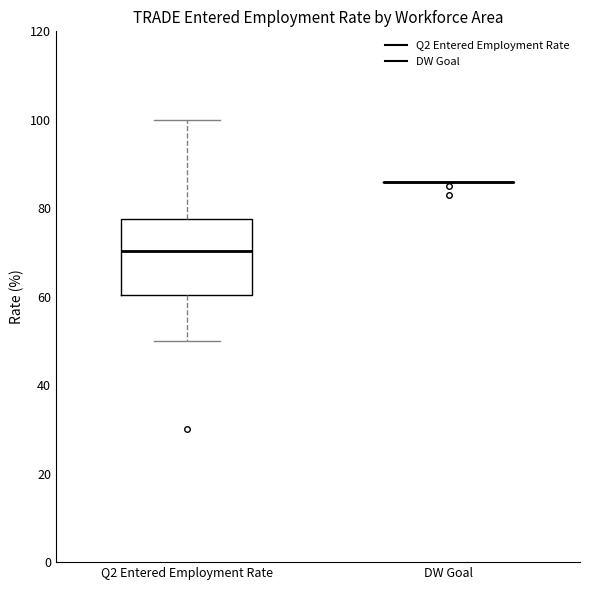

Reading left to right, transcribe this box plot: for each box, give where its median line is, the range the box spans, and where its two whiskers end, as read against the y-axis. The values are not printed on the chart, so give them approximately, as read against the axis.

Q2 Entered Employment Rate: median 70, box 60 to 78, whiskers 50 to 100
DW Goal: box collapsed to a line at 86, whiskers 86 to 86